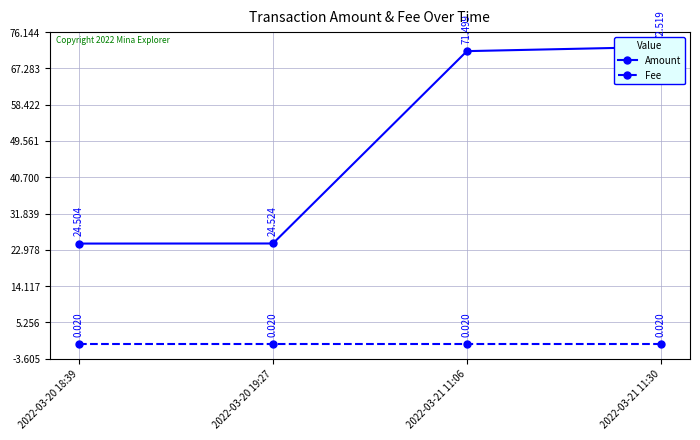

Which has a higher value, 2022-03-21 11:30 or 2022-03-20 18:39?

2022-03-21 11:30